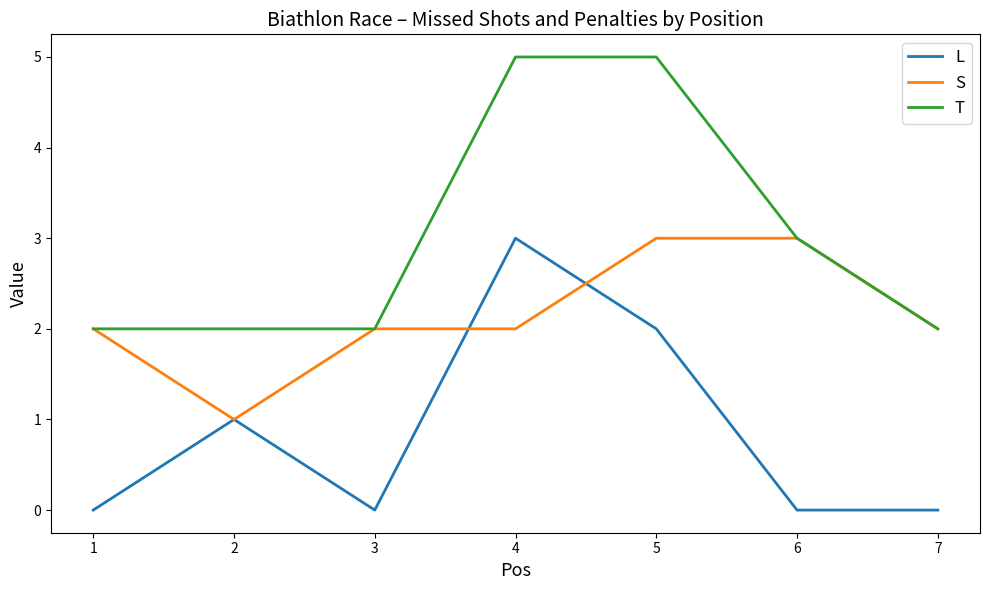

What is the spread (max minus min) of values at 4?

3